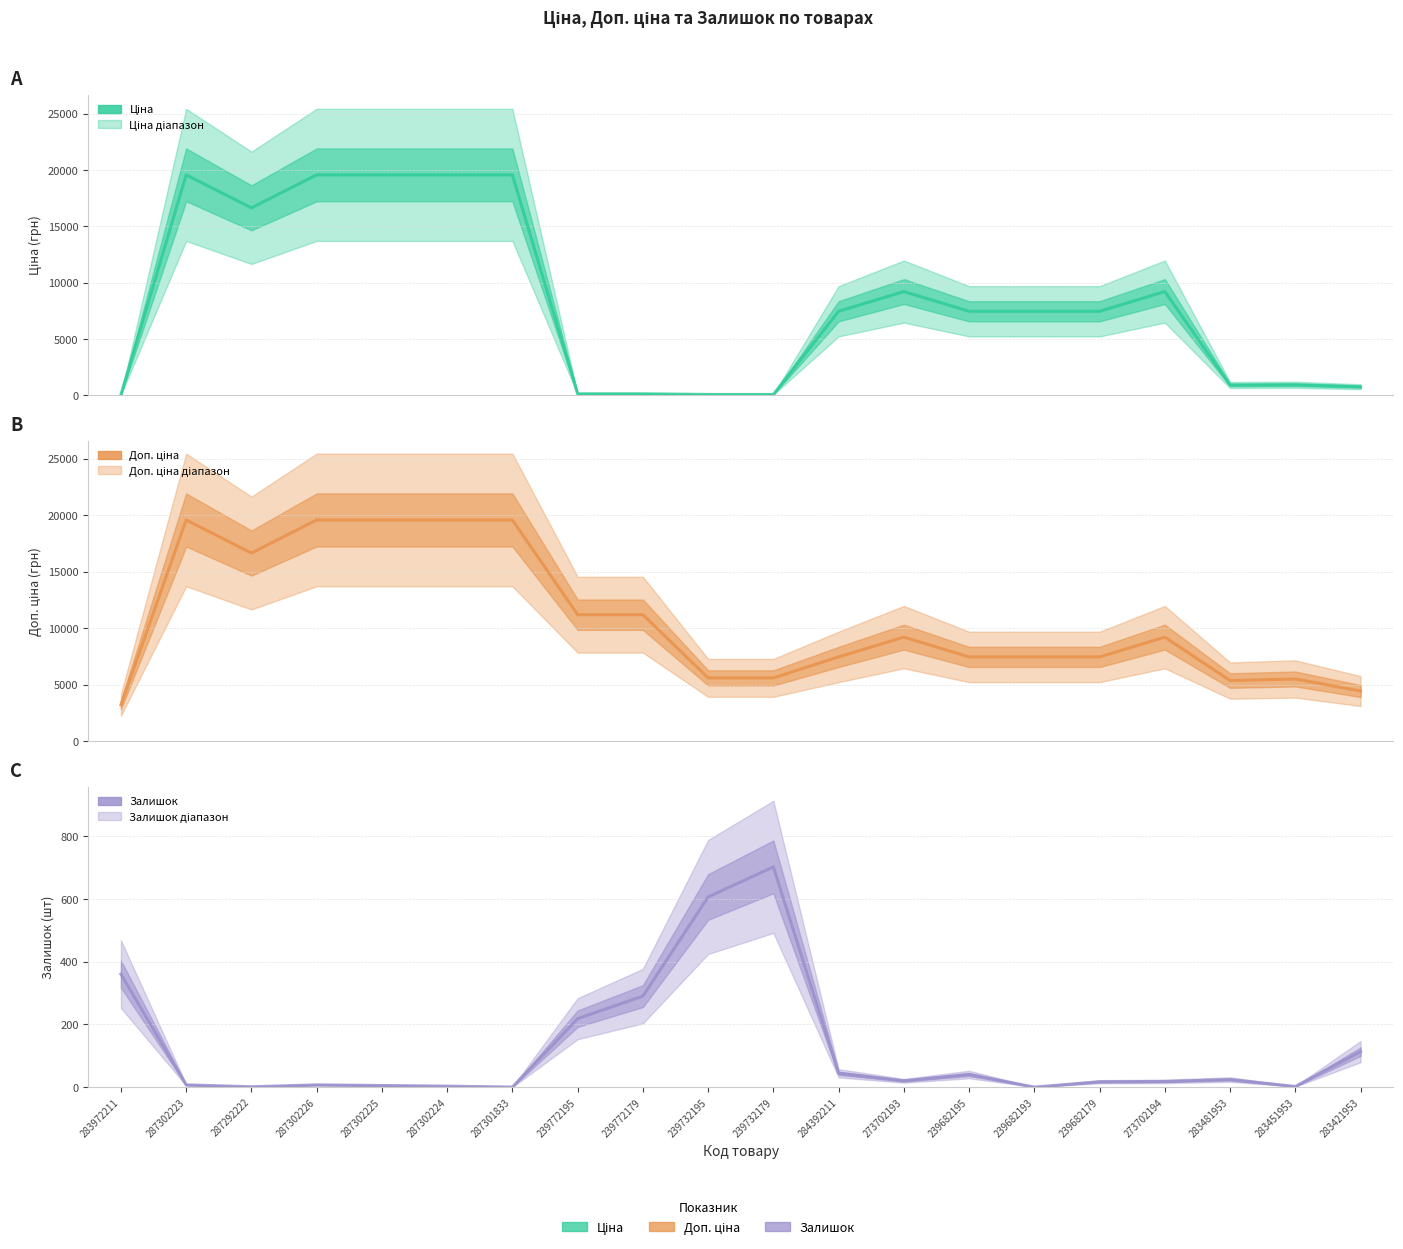

What is the lowest value of the Доп. ціна series?

3205.0